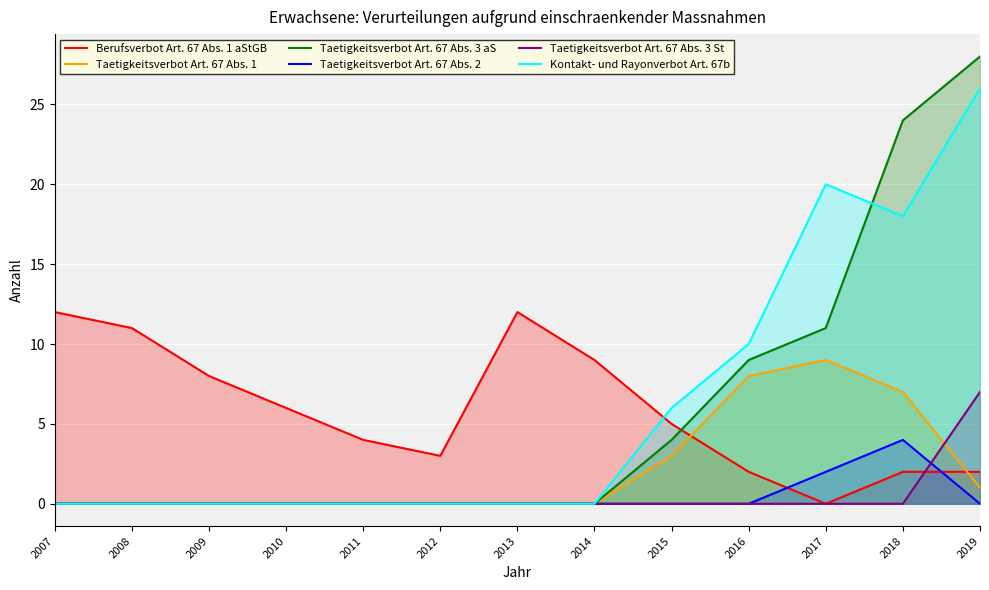

How many interior local valleys does the Kontakt- und Rayonverbot Art. 67b series have?

1